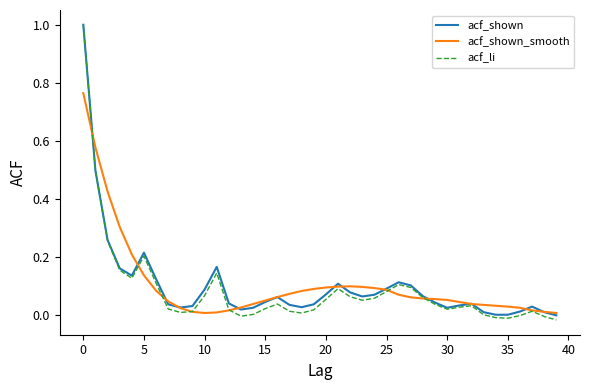

What is the greatest value displayed?

1.0